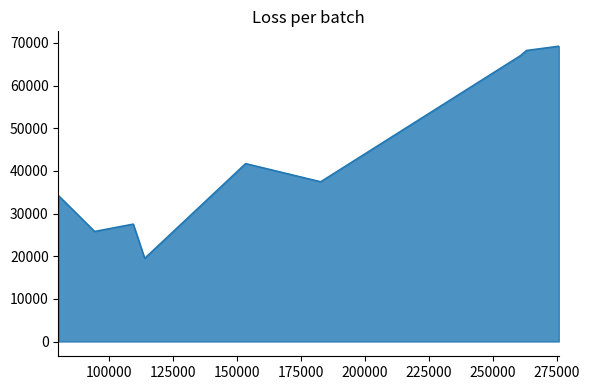

How many data points are less than 37463?

4